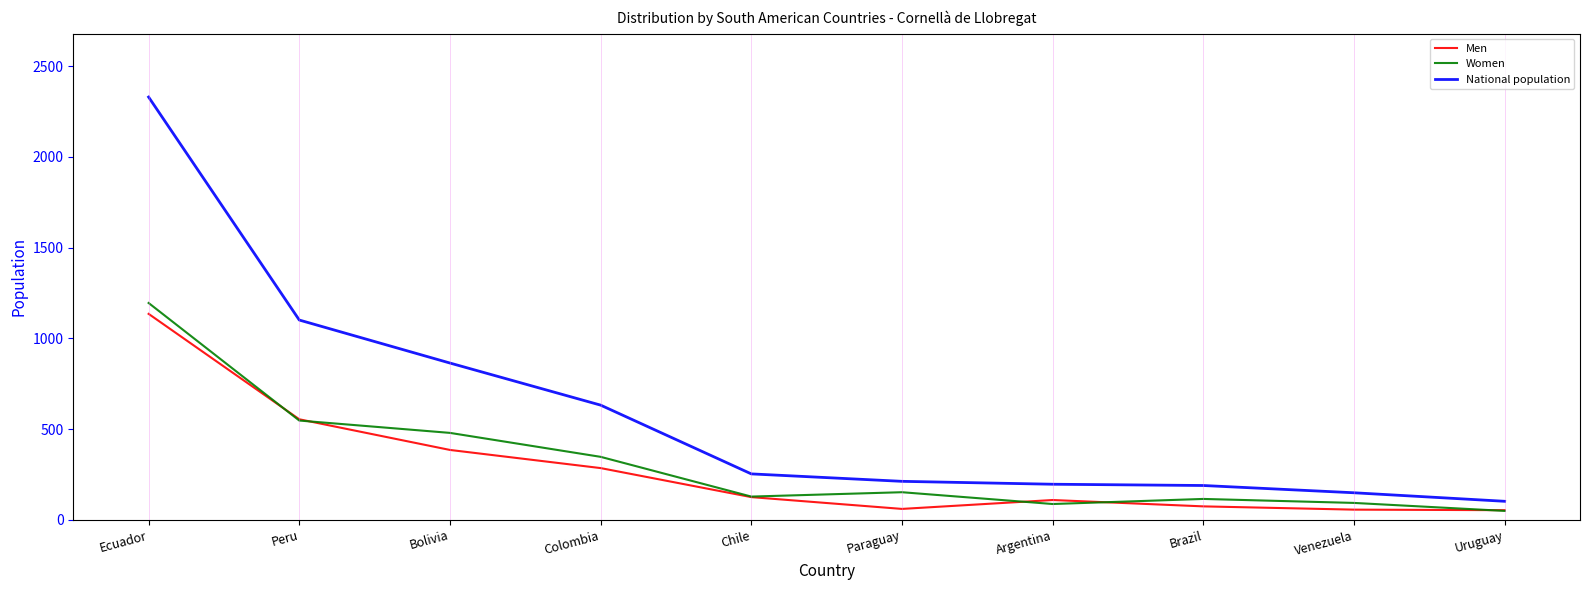

What is the difference between the maximum and minimum values in the Men series?

1082